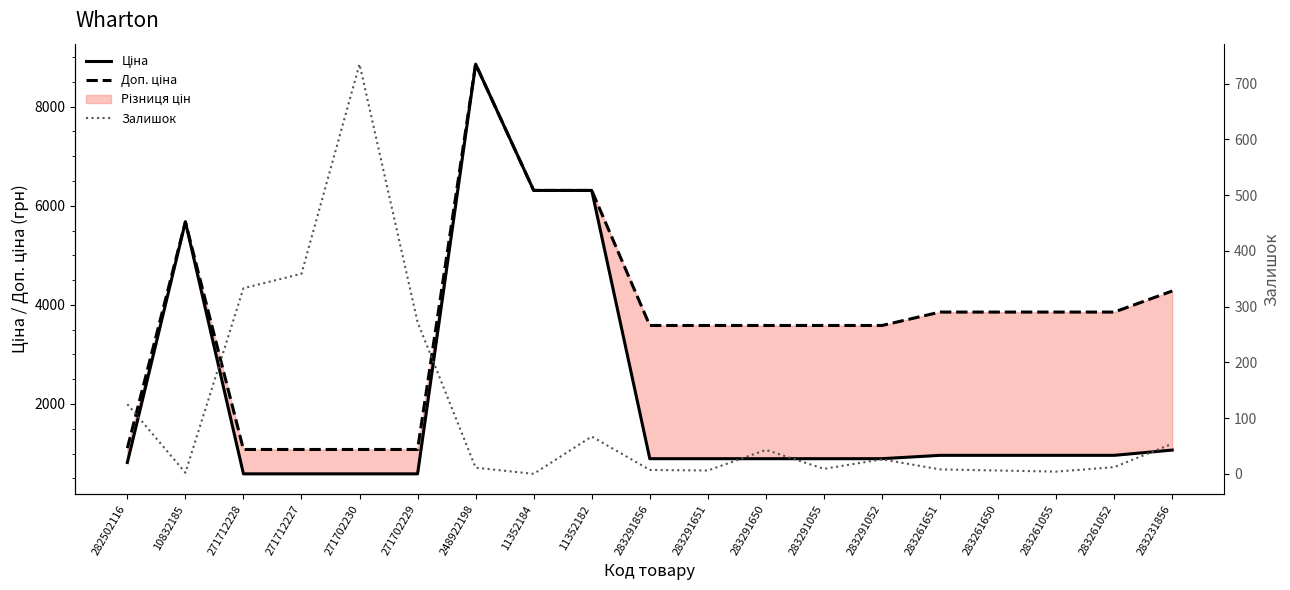

Rank the series by their maximum value, from highest to lowest.

Ціна, Доп. ціна, Залишок